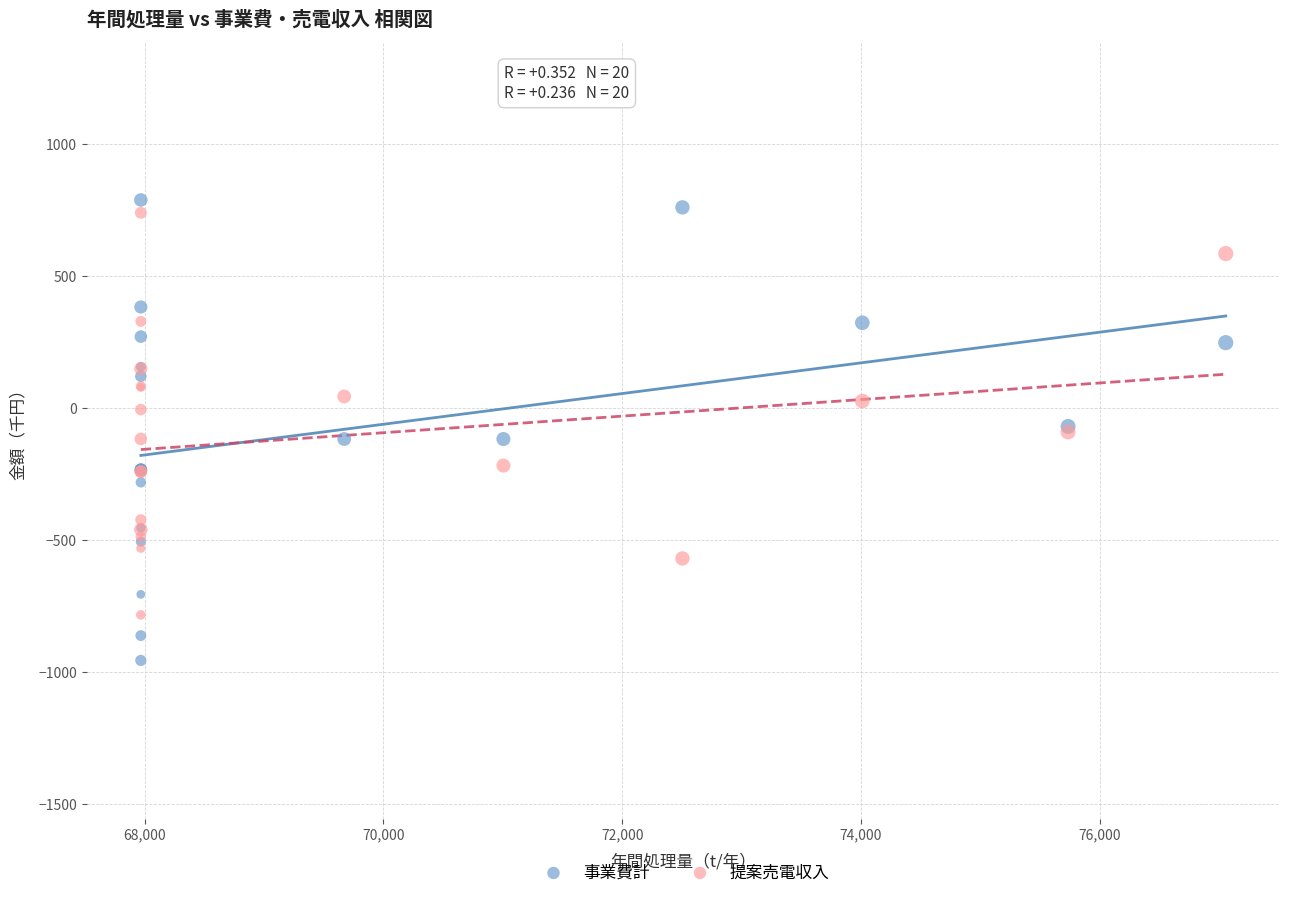

Which series has the largest Y range (max minus min)?

事業費計